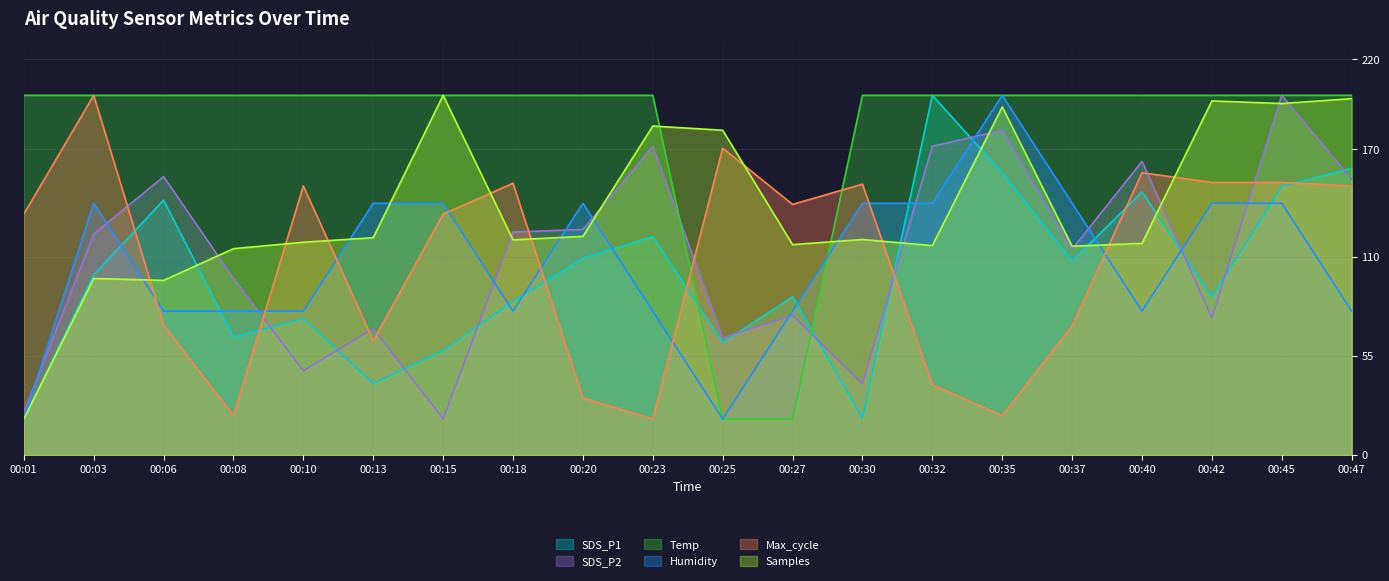

How many intersections are there between SDS_P2 and Temp?

2